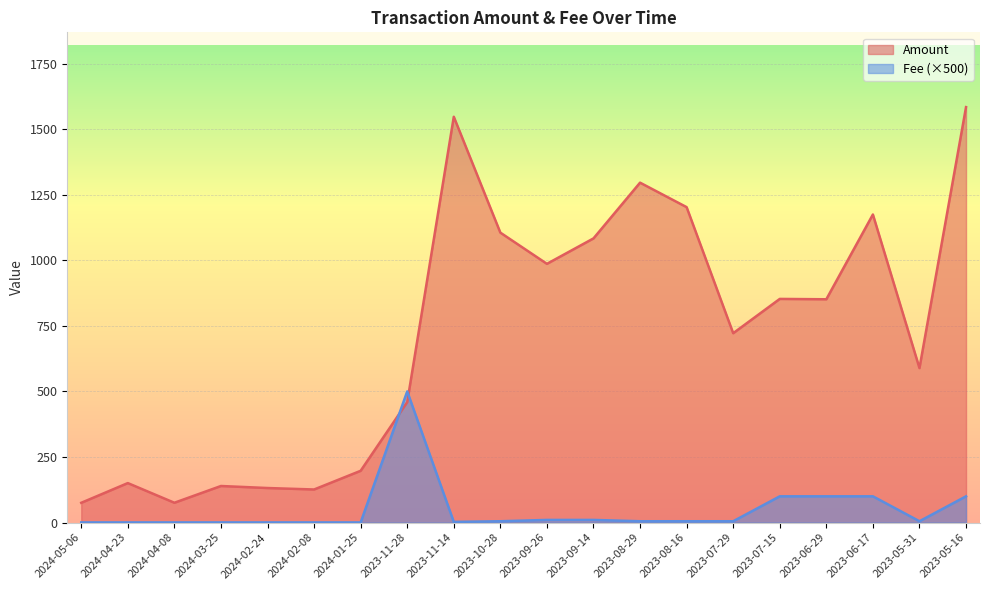

Between which two adjacent categories do Amount and Fee first intersect?

2024-01-25 and 2023-11-28